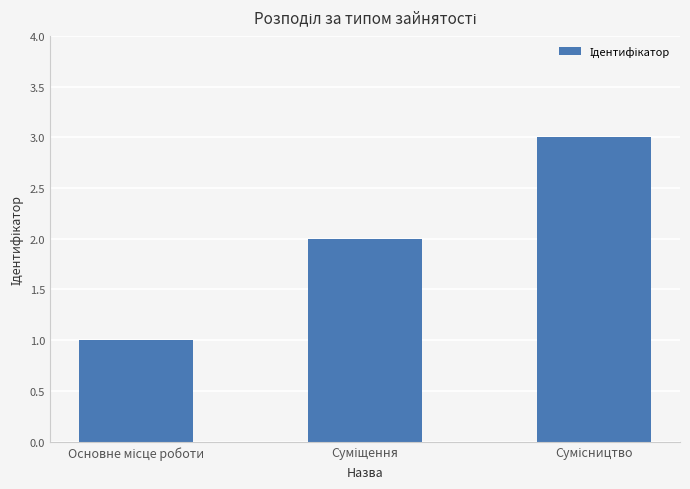

Count the values in the range 1 to 3.

3